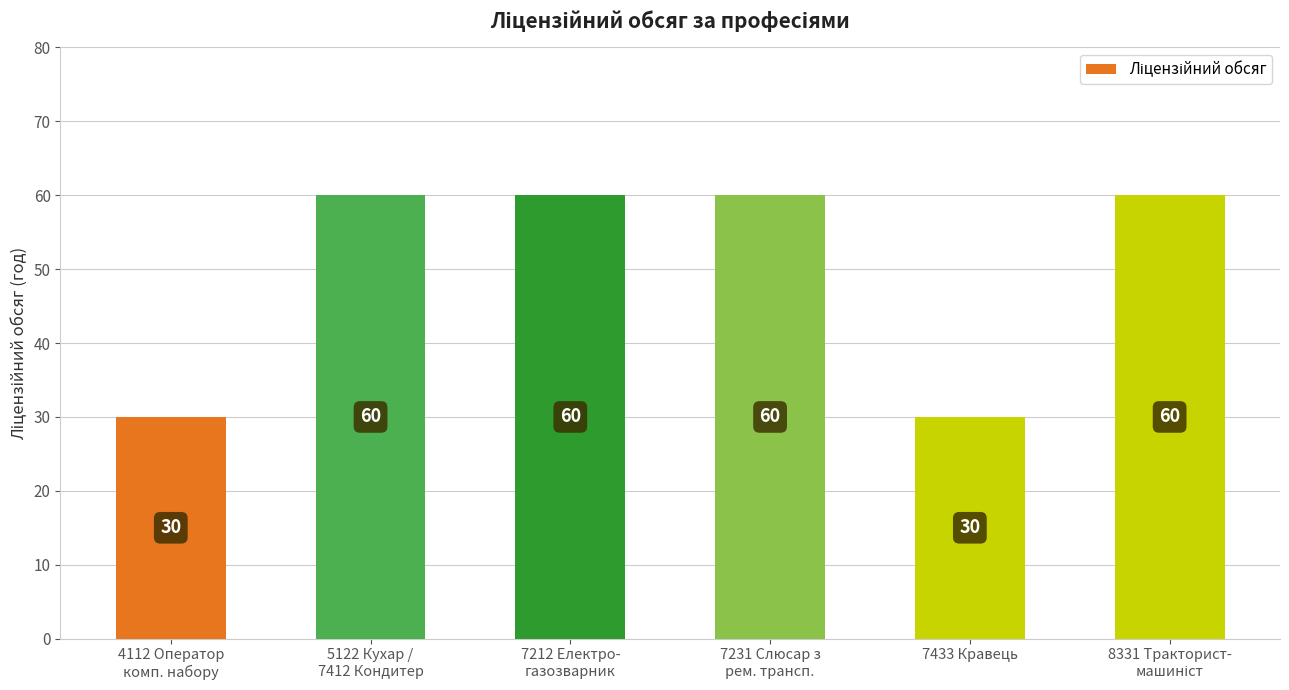

Count the values in the range 30 to 60.

6